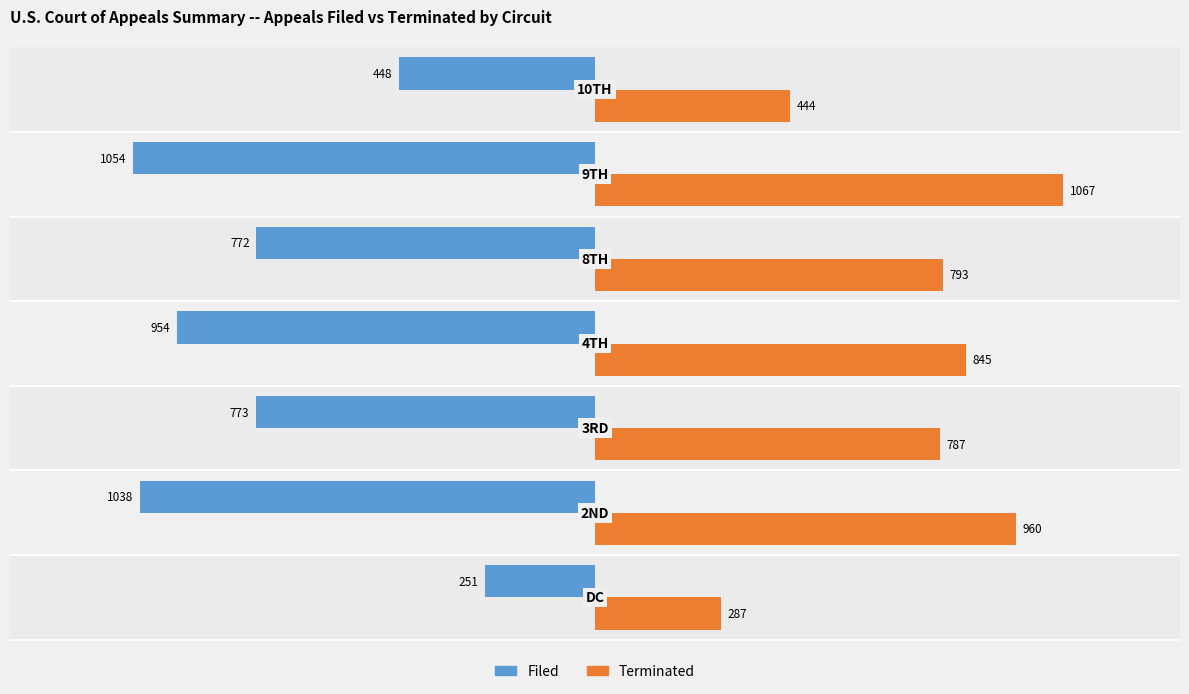

The Terminated series shows 444 at 6. True or false?

True